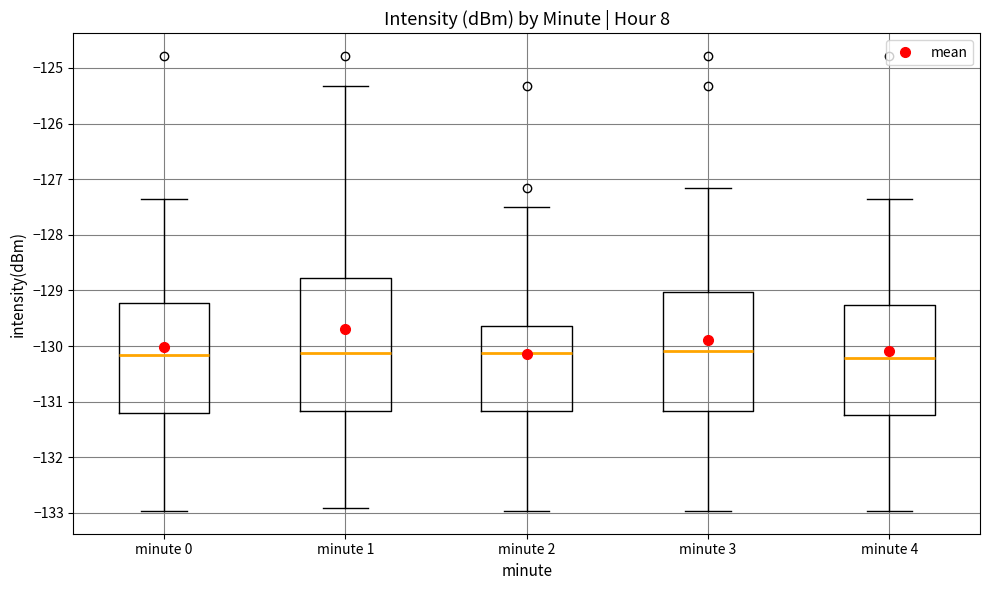

Where is the lower edge of the box for minute 1 on the y-axis? The values are not printed on the chart, so give them approximately, as read against the axis.

-131.2